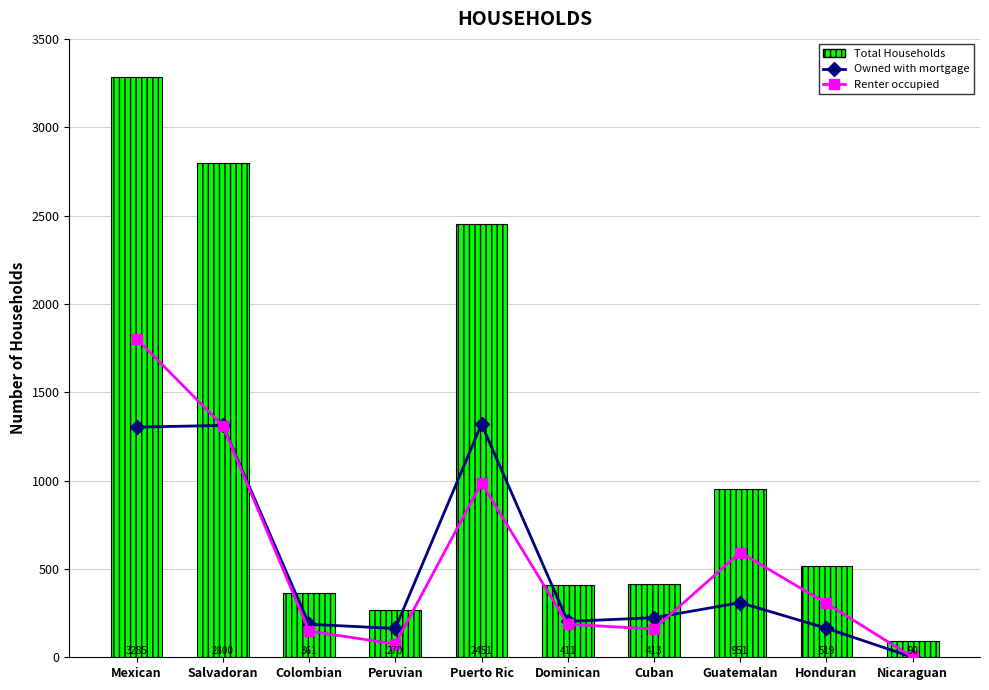

The value of Renter occupied at Peruvian is 125. True or false?

False